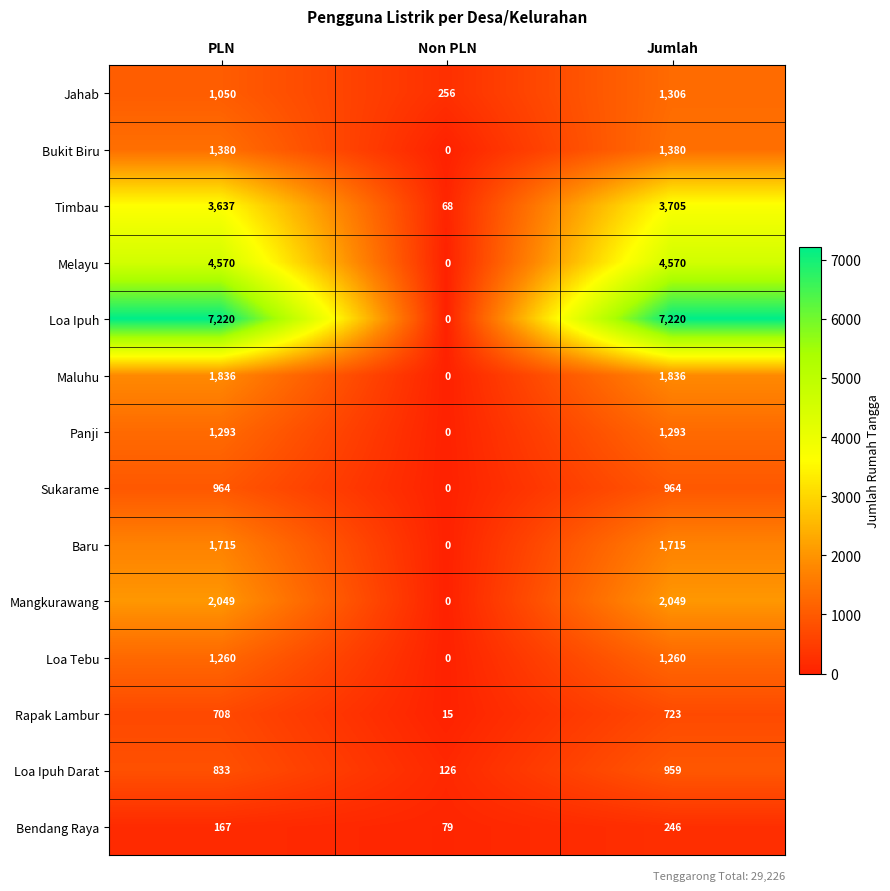

The Baru series shows 1715 at PLN. True or false?

True